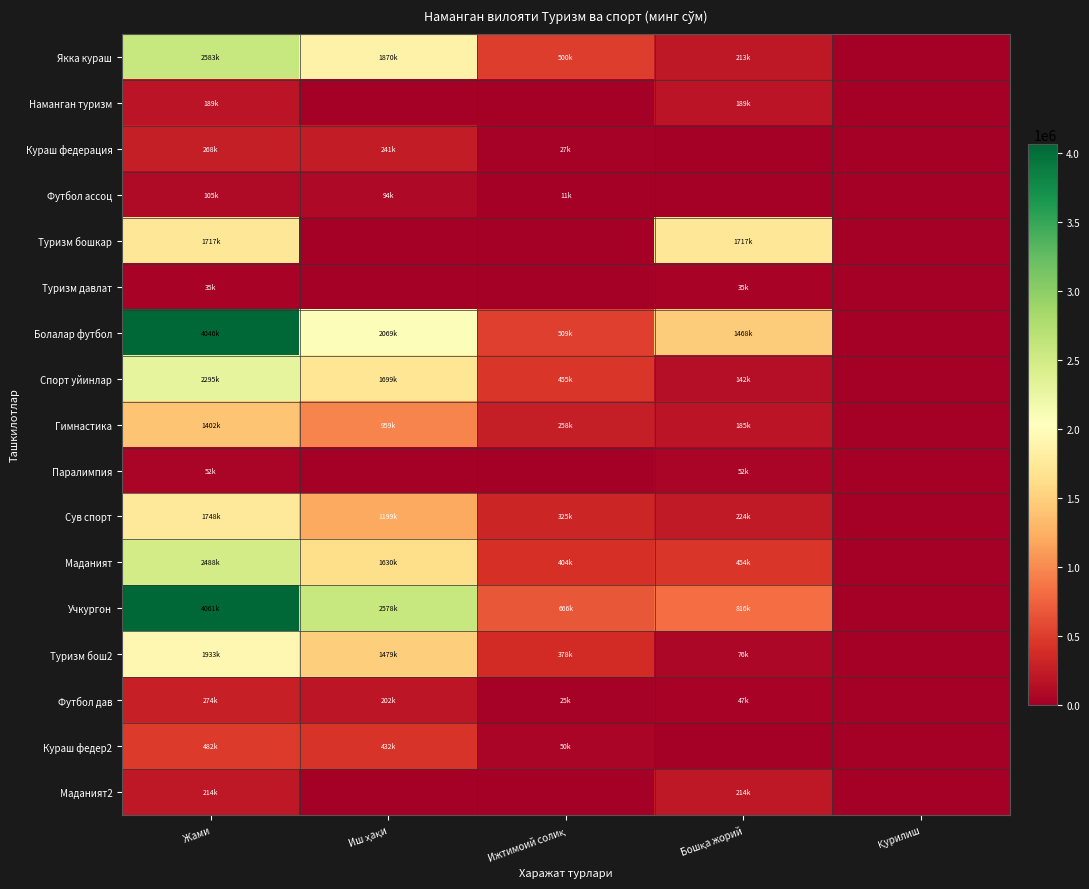

Between Жами and Қурилиш, which series saw the biggest shift?

Учкургон